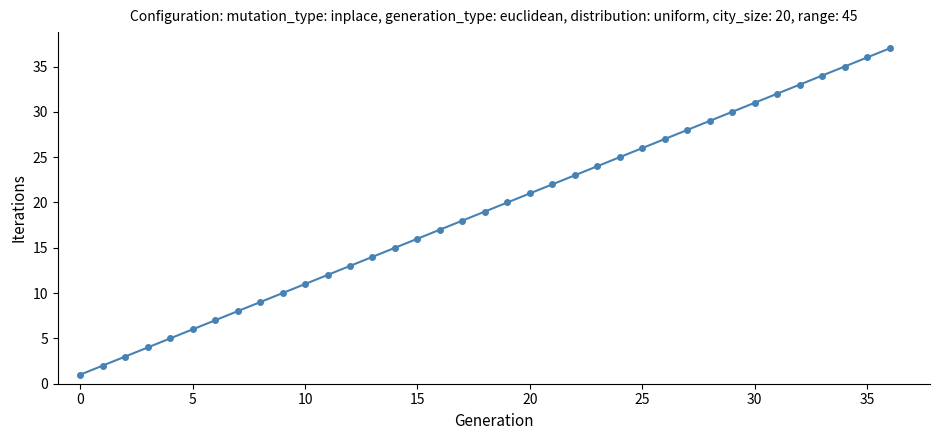

True or false: there are more than 0 points higher than both neighbors.

False